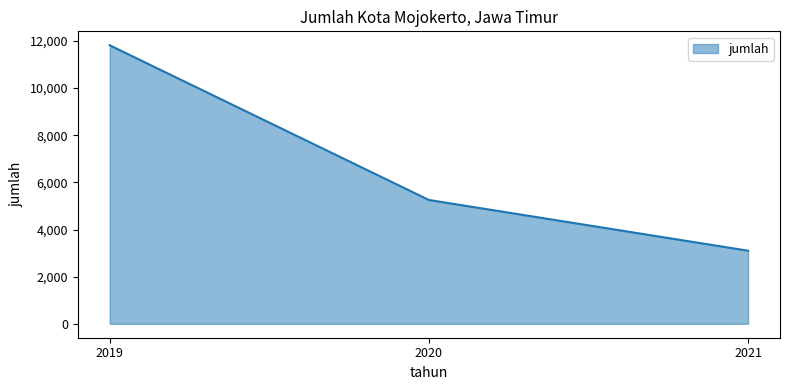

What is the difference between the maximum and minimum values?

8716